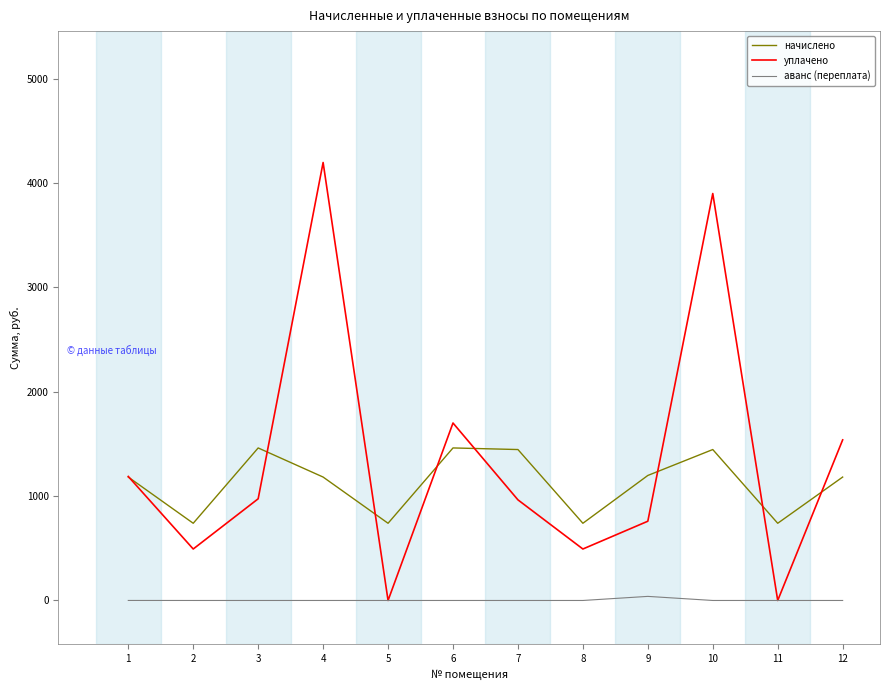

Rank the series by their maximum value, from highest to lowest.

уплачено, начислено, аванс (переплата)